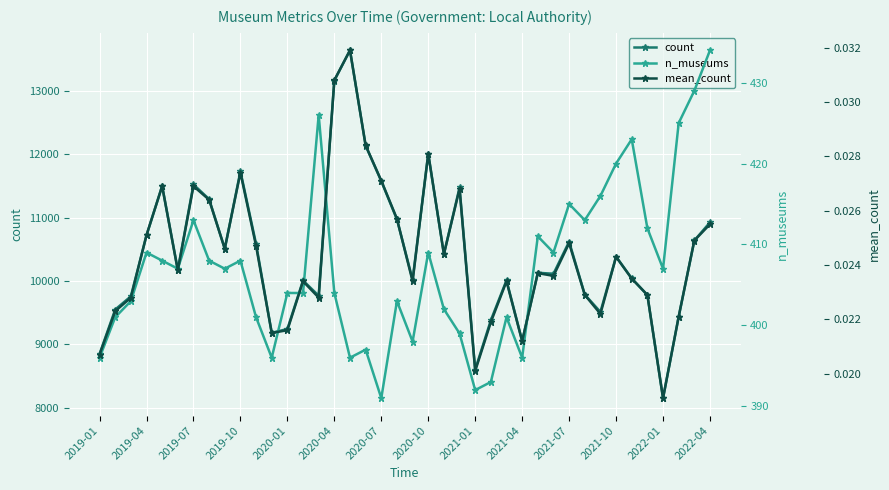

Which series changed the most between 2019-07 and 30?

count